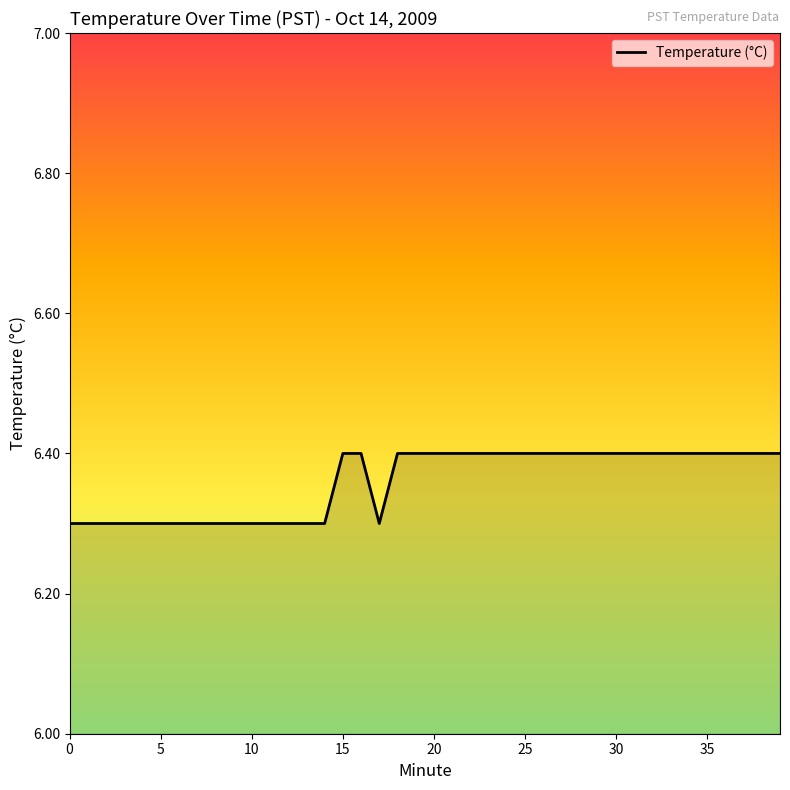

What is the minimum value shown in the chart?

6.3